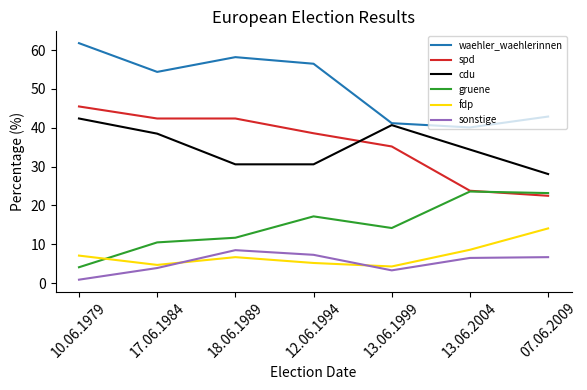

The gruene series shows 7.9 at 13.06.1999. True or false?

False